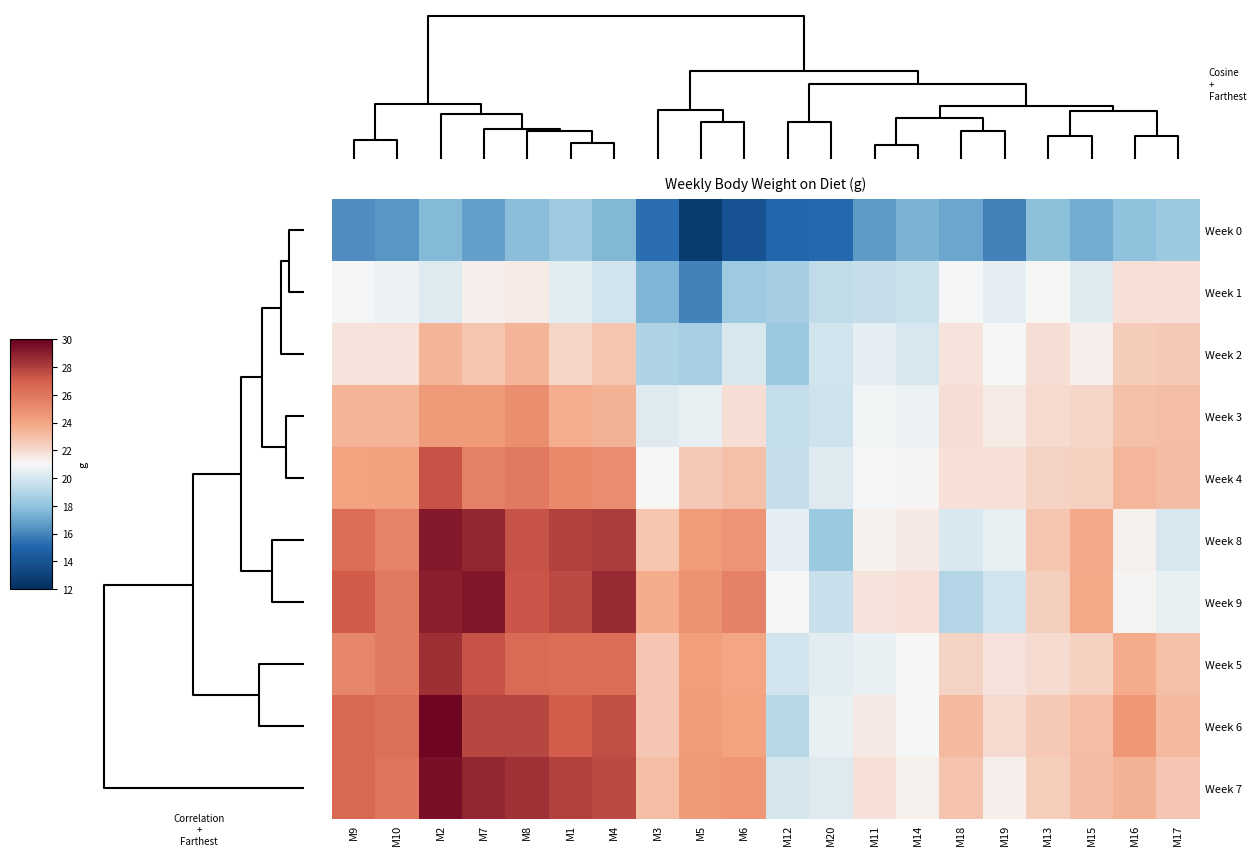

List the series in order of their peak value, lowest first.

Week 0, Week 1, Week 2, Week 3, Week 4, Week 5, Week 8, Week 9, Week 7, Week 6